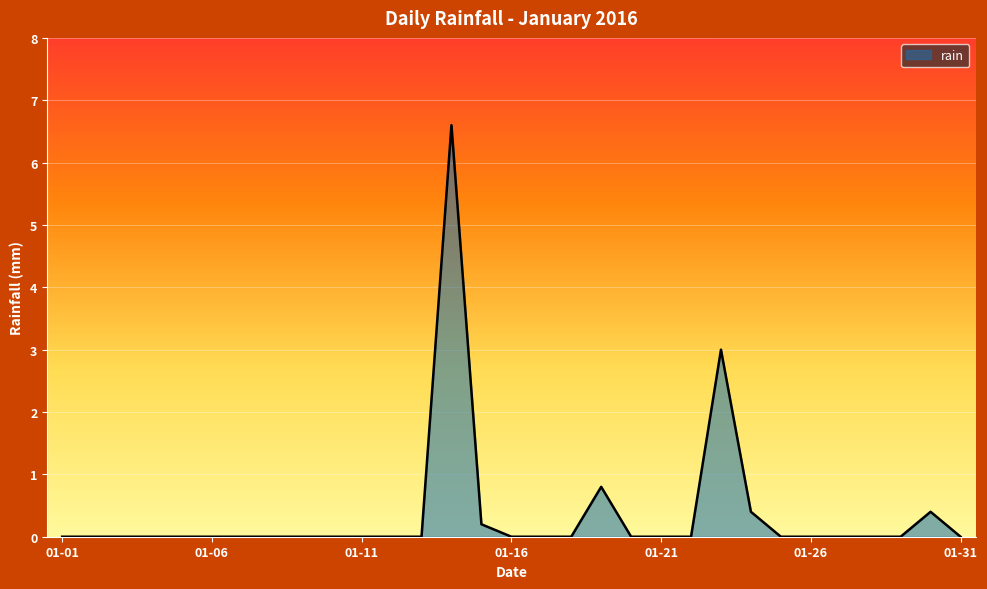

What is the maximum value shown in the chart?

6.6